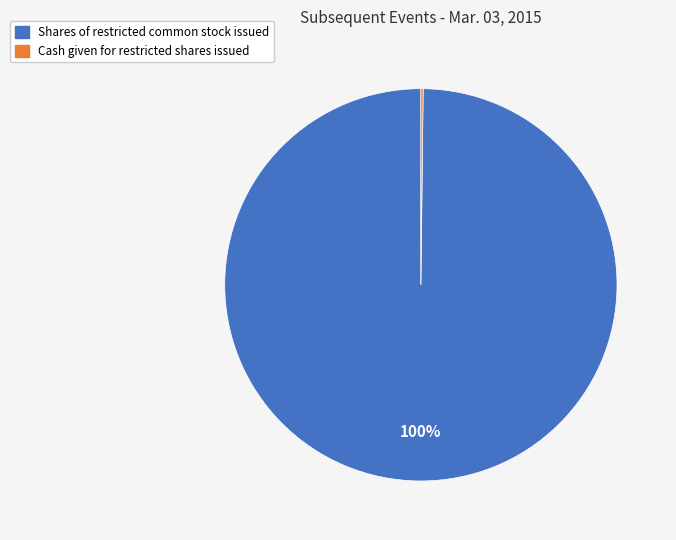

To the nearest percent, what is the difference between the largest and smallest slice percentages?

100%